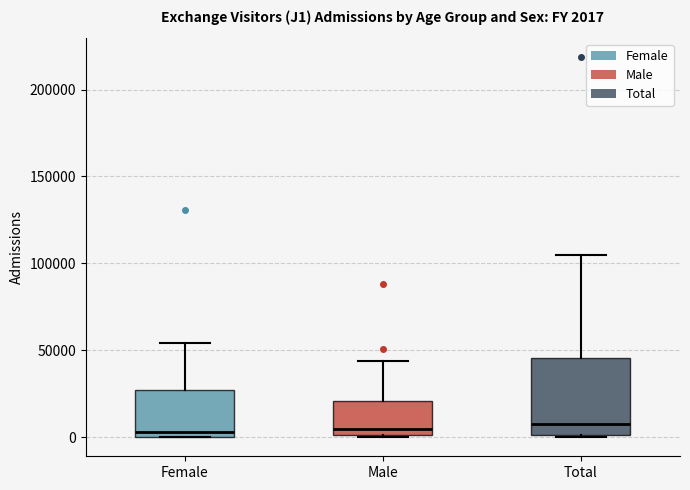

Which box is the tallest, from its lower edge to its upper edge?

Total